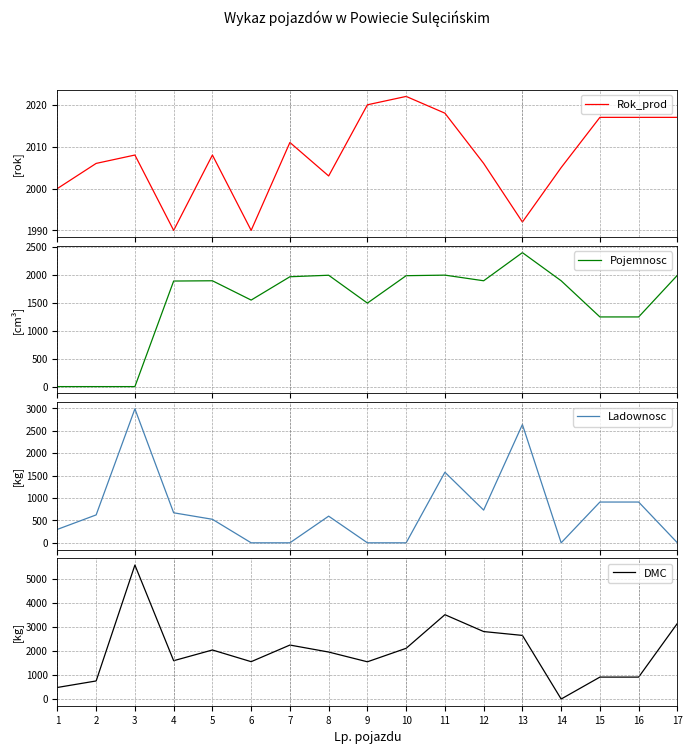

Is it true that Ladownosc equals 670 at 4?

True